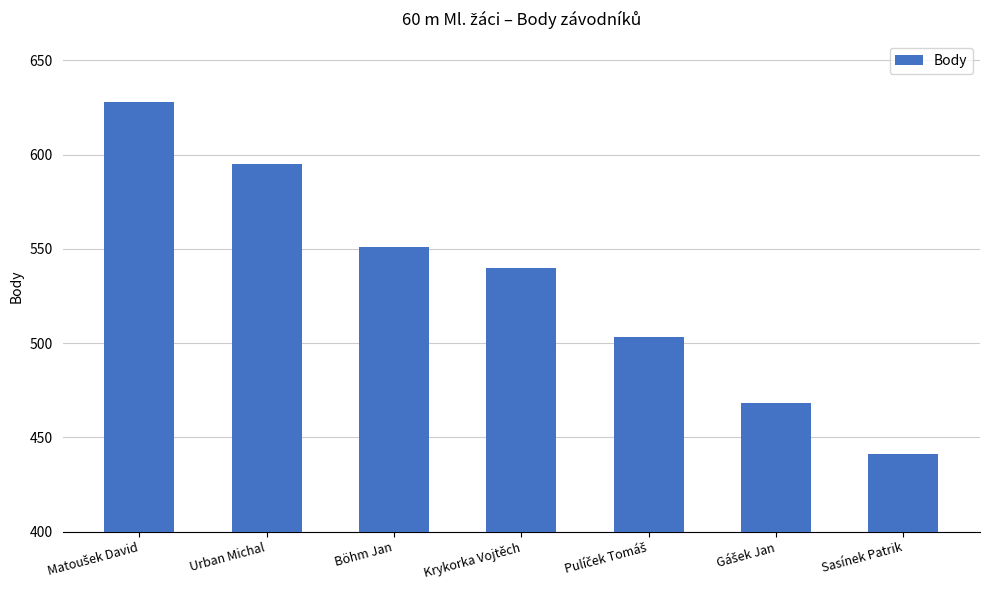

What position from the right is Urban Michal?

6